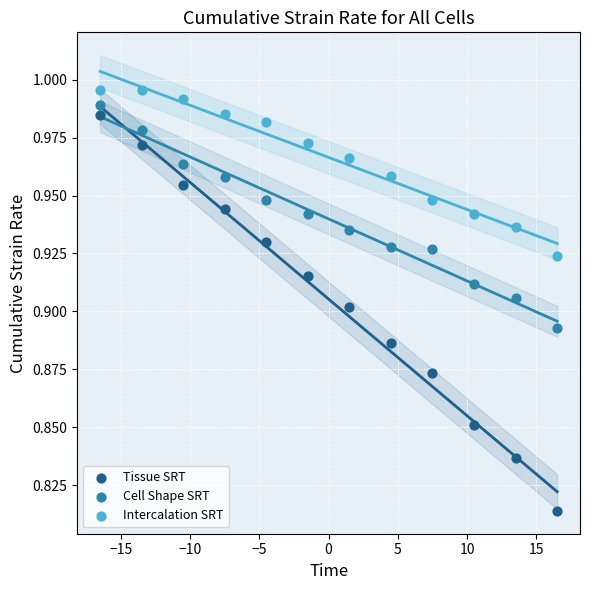

What are all the series names shown in the legend?

Tissue SRT, Cell Shape SRT, Intercalation SRT